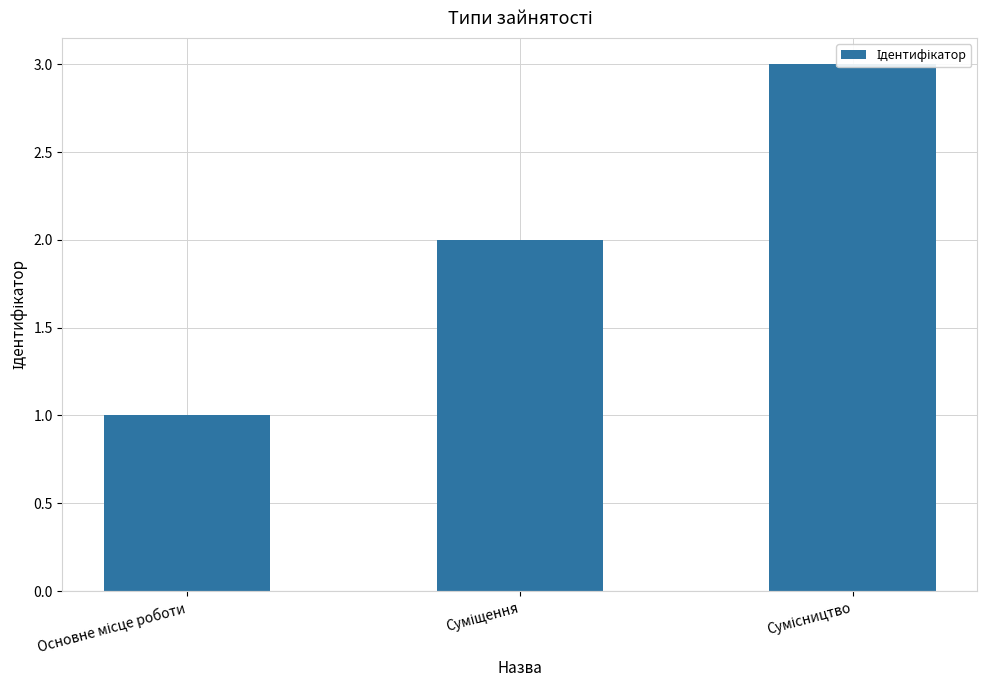

Reading left to right, transcribe all the data shown in this chart.

Основне місце роботи=1	Суміщення=2	Сумісництво=3